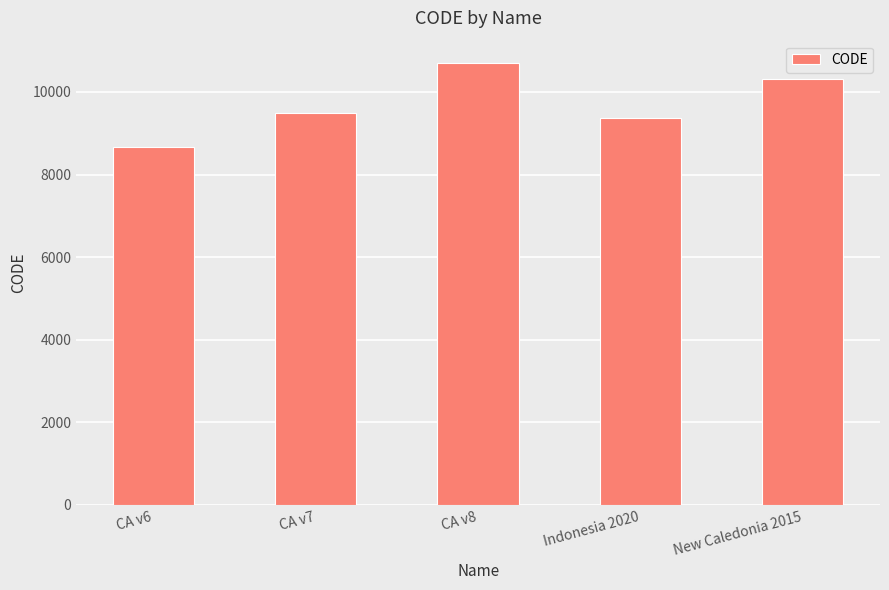

What is the difference between the maximum and second lowest values?

1332